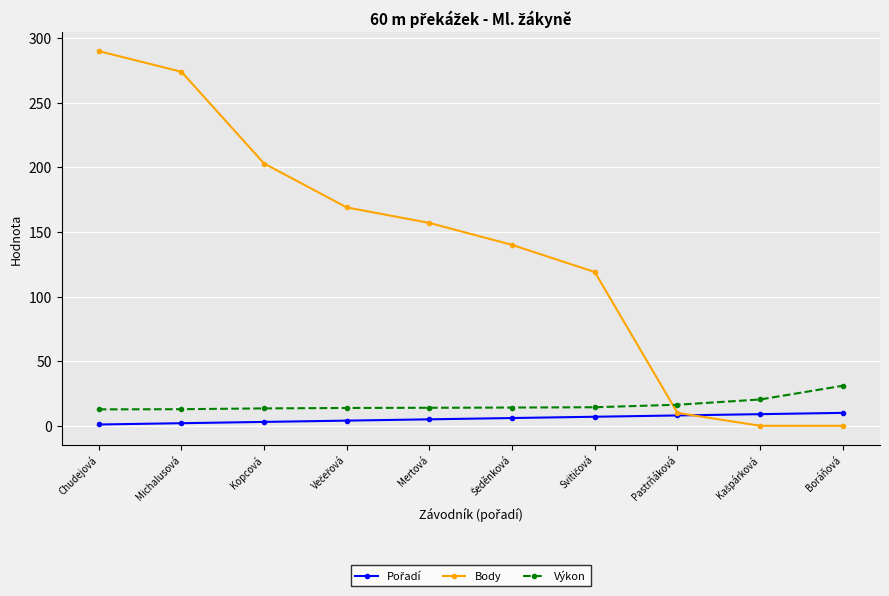

What is the average value of the Výkon series?

16.3